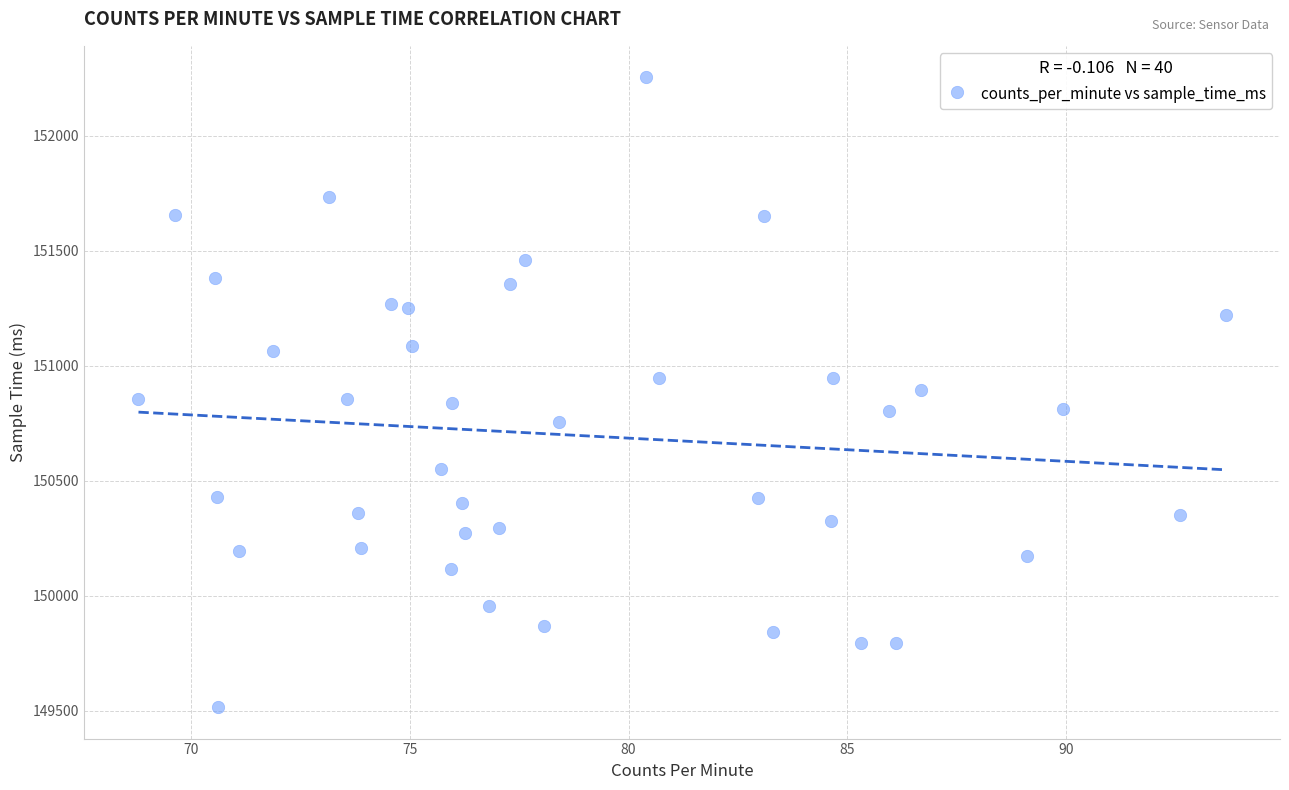

What is the range of Y values (max minus min)?

2740